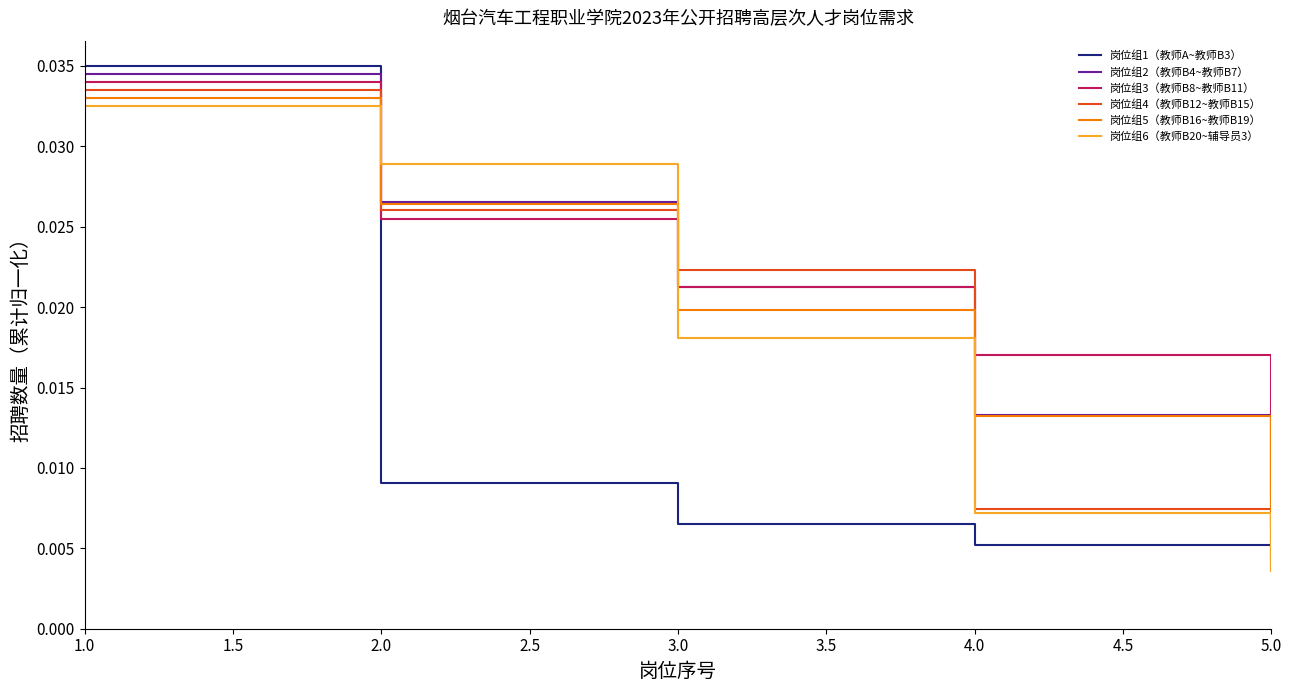

After their last crossing, which series has the higher values: 岗位组3（教师B8~教师B11） or 岗位组5（教师B16~教师B19）?

岗位组3（教师B8~教师B11）